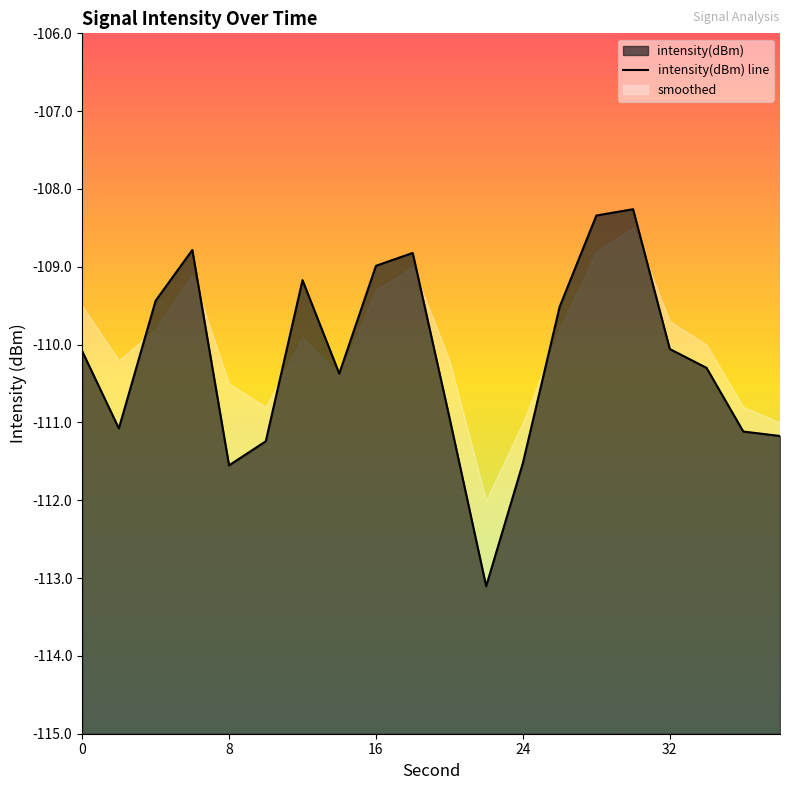

What is the smallest value displayed?

-113.1